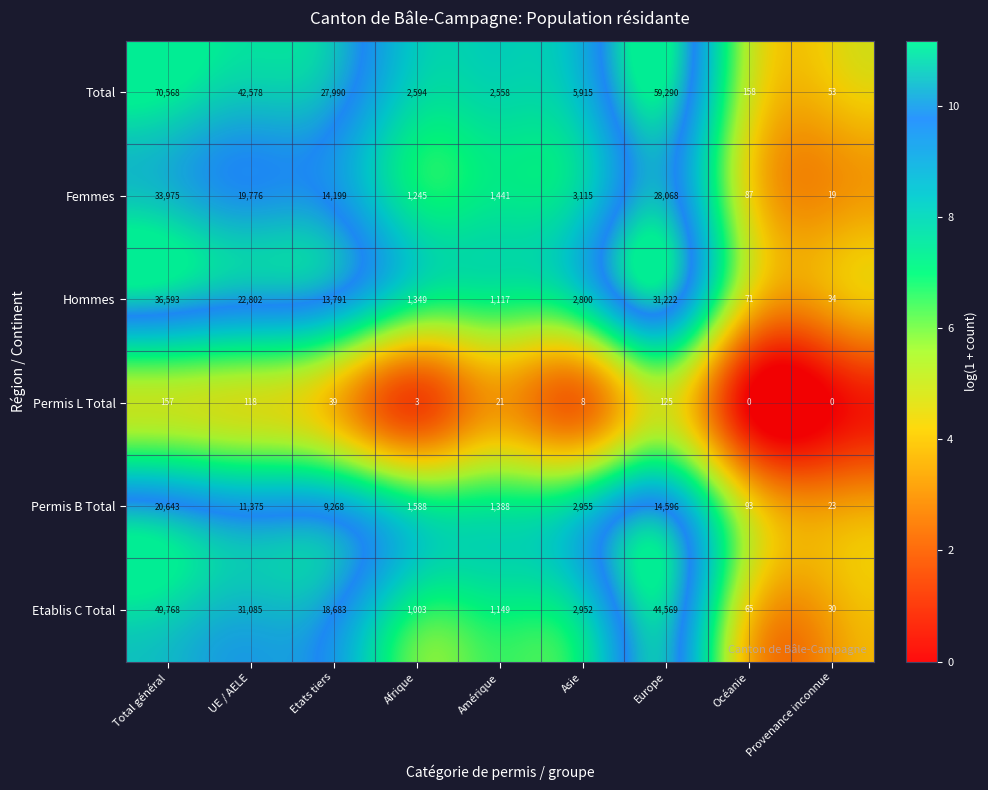

What value does the Hommes series have at Etats tiers, to the nearest 50?

13800